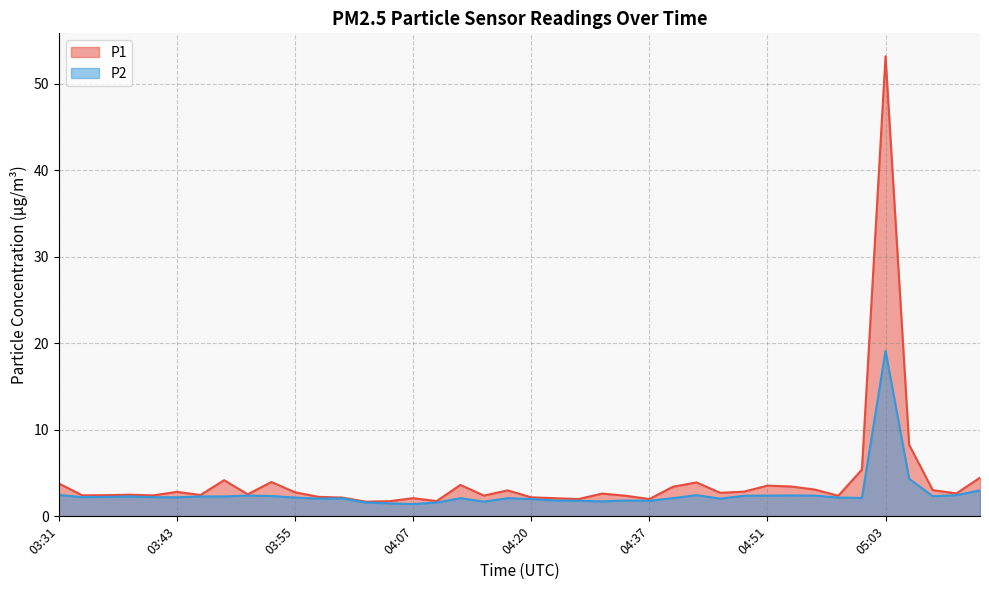

What is the label of the 36th point from the left?

05:03